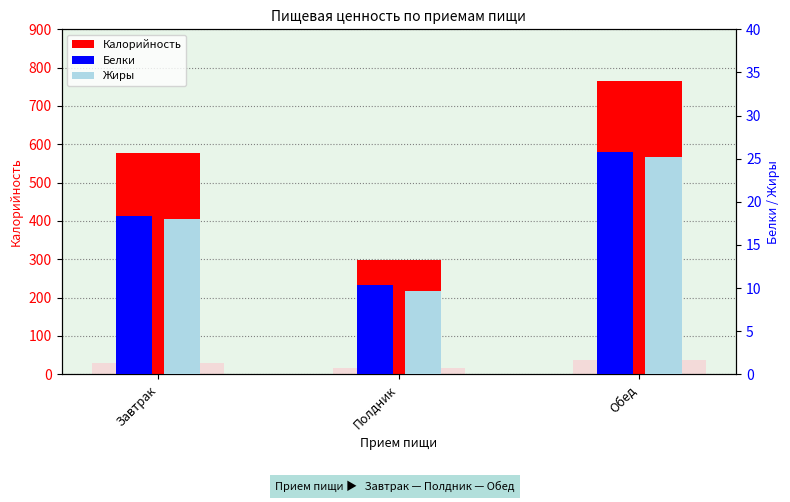

Reading right to left, extract all data points from this chart.

Калорийность: Обед=766.0	Полдник=297.7	Завтрак=576.5
Белки: Обед=25.8	Полдник=10.3	Завтрак=18.3
Жиры: Обед=25.2	Полдник=9.6	Завтрак=18.0